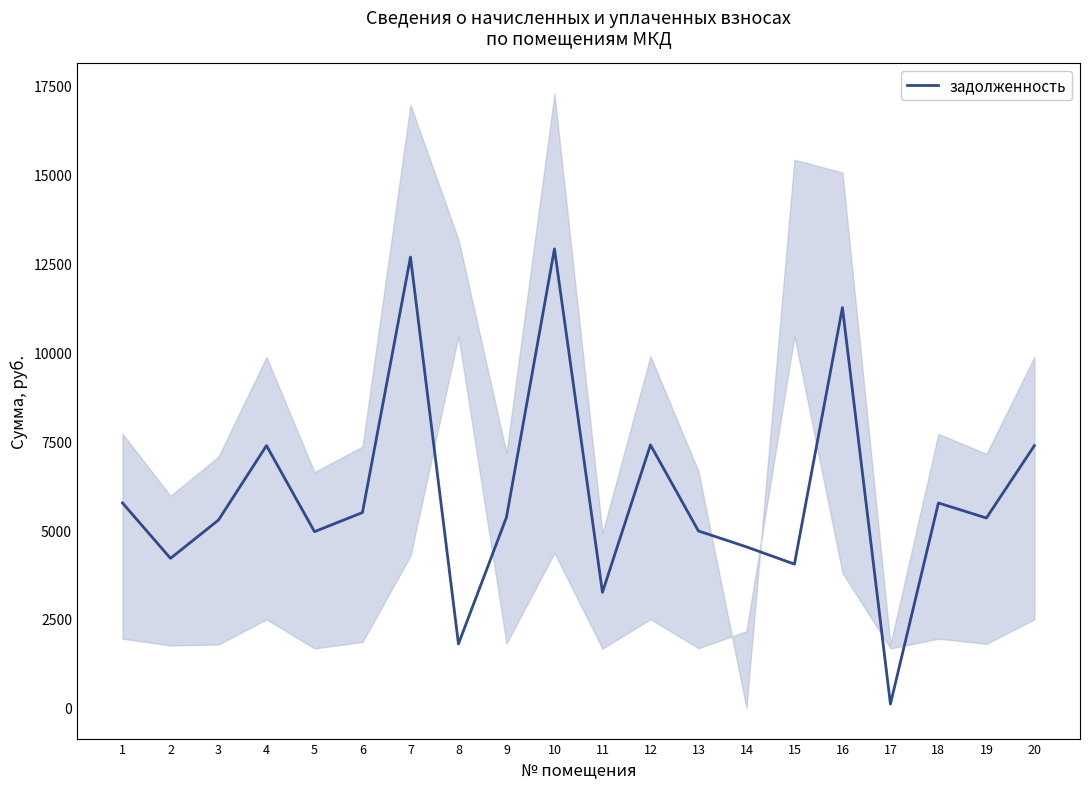

Does the chart display data point markers on the line(s)?

No